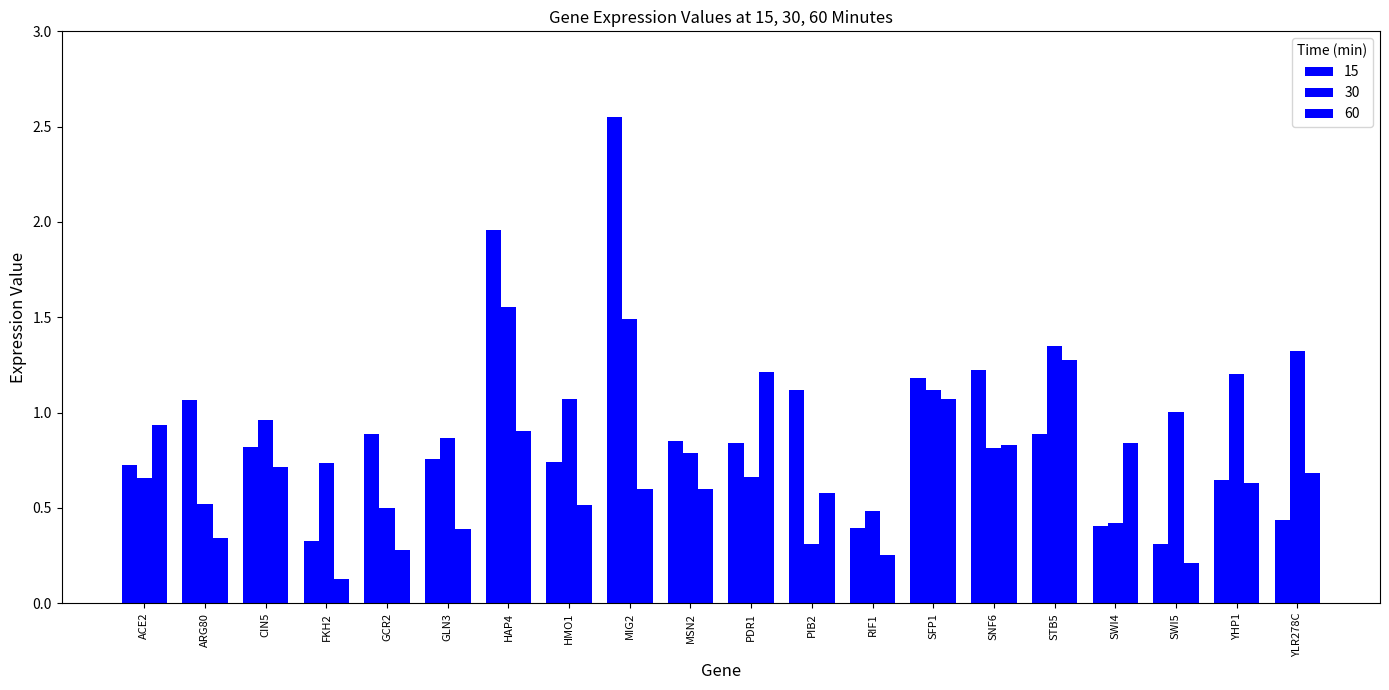

Reading left to right, list all the values displayed in this chart.

15: 0.7	1.1	0.8	0.3	0.9	0.8	2.0	0.7	2.6	0.9	0.8	1.1	0.4	1.2	1.2	0.9	0.4	0.3	0.6	0.4
30: 0.7	0.5	1.0	0.7	0.5	0.9	1.6	1.1	1.5	0.8	0.7	0.3	0.5	1.1	0.8	1.4	0.4	1.0	1.2	1.3
60: 0.9	0.3	0.7	0.1	0.3	0.4	0.9	0.5	0.6	0.6	1.2	0.6	0.3	1.1	0.8	1.3	0.8	0.2	0.6	0.7